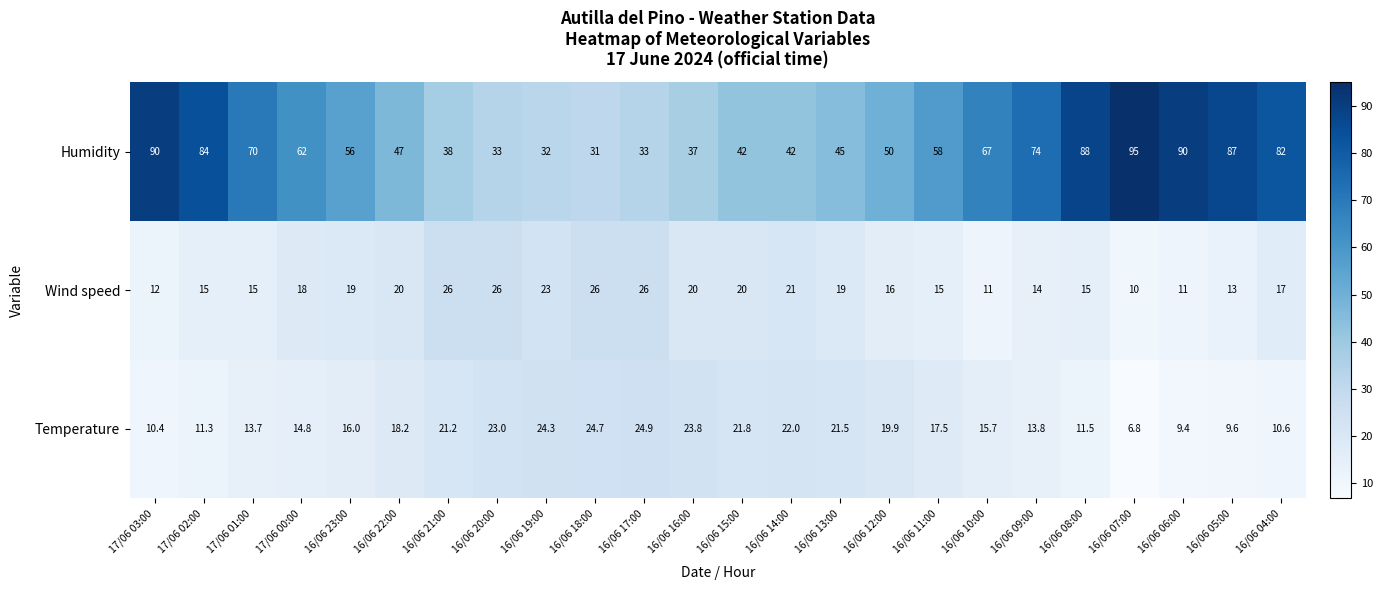

True or false: Humidity has a value of 82.0 at 16/06 04:00.

True